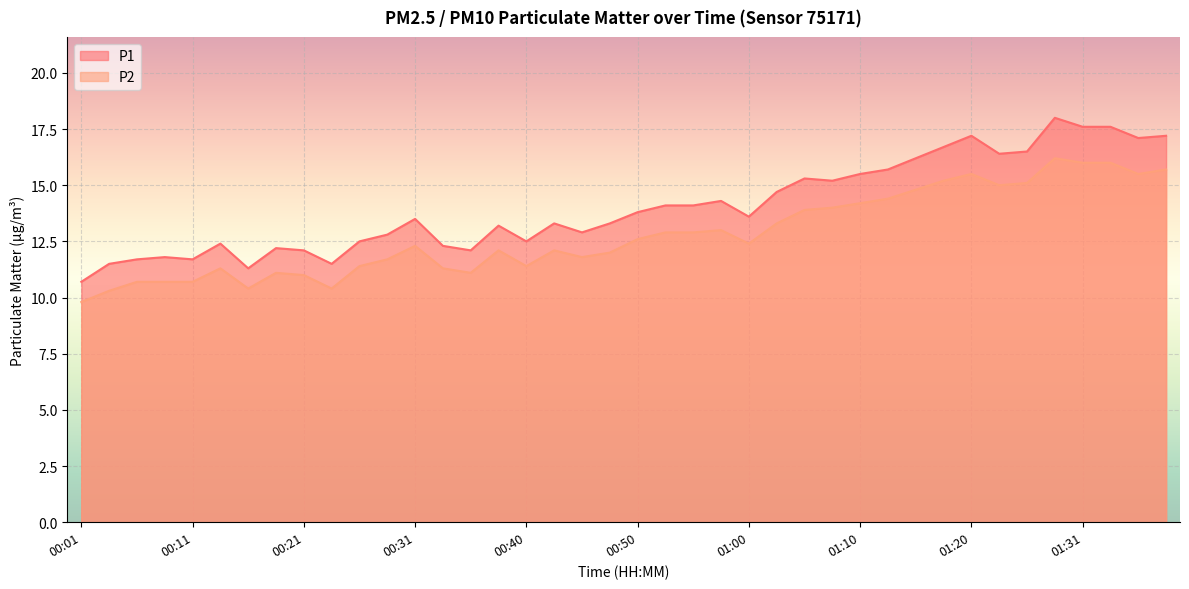

Reading right to left, list all the values displayed in this chart.

P1: 17.2	17.1	17.6	17.6	18.0	16.5	16.4	17.2	16.7	16.2	15.7	15.5	15.2	15.3	14.7	13.6	14.3	14.1	14.1	13.8	13.3	12.9	13.3	12.5	13.2	12.1	12.3	13.5	12.8	12.5	11.5	12.1	12.2	11.3	12.4	11.7	11.8	11.7	11.5	10.7
P2: 15.7	15.5	16.0	16.0	16.2	15.1	15.0	15.5	15.2	14.8	14.4	14.2	14.0	13.9	13.3	12.4	13.0	12.9	12.9	12.6	12.0	11.8	12.1	11.4	12.1	11.1	11.3	12.3	11.7	11.4	10.4	11.0	11.1	10.4	11.3	10.7	10.7	10.7	10.3	9.8